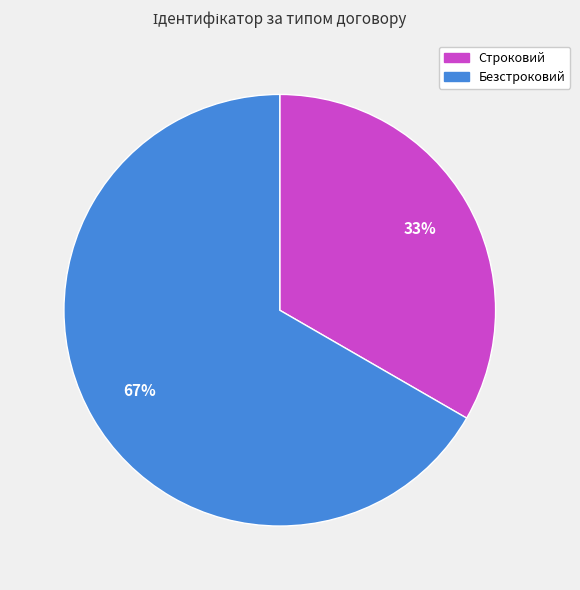

True or false: Безстроковий accounts for 57% of the total.

False